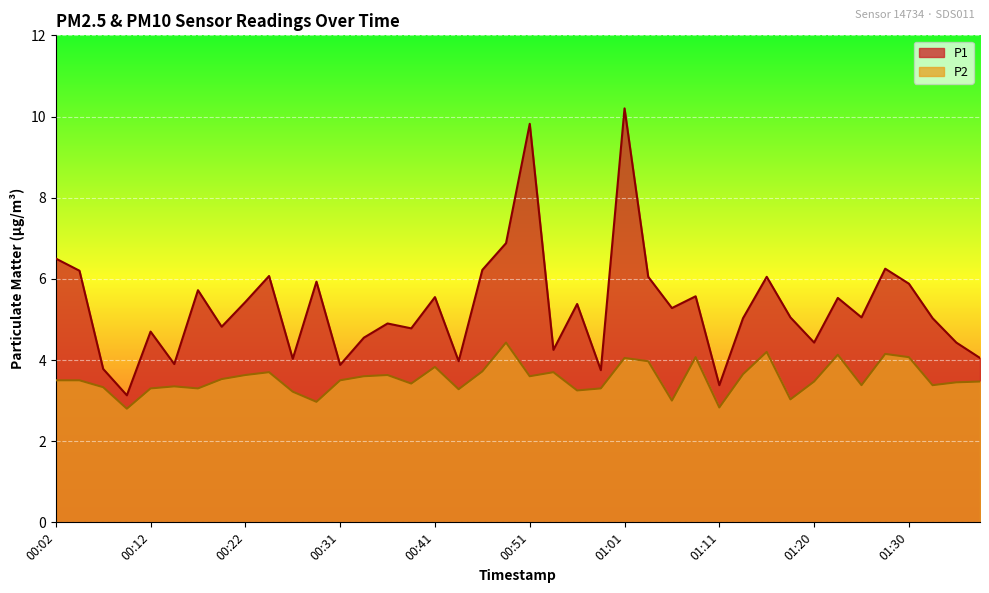

What is the difference between the highest and lowest values at 01:25?

1.7